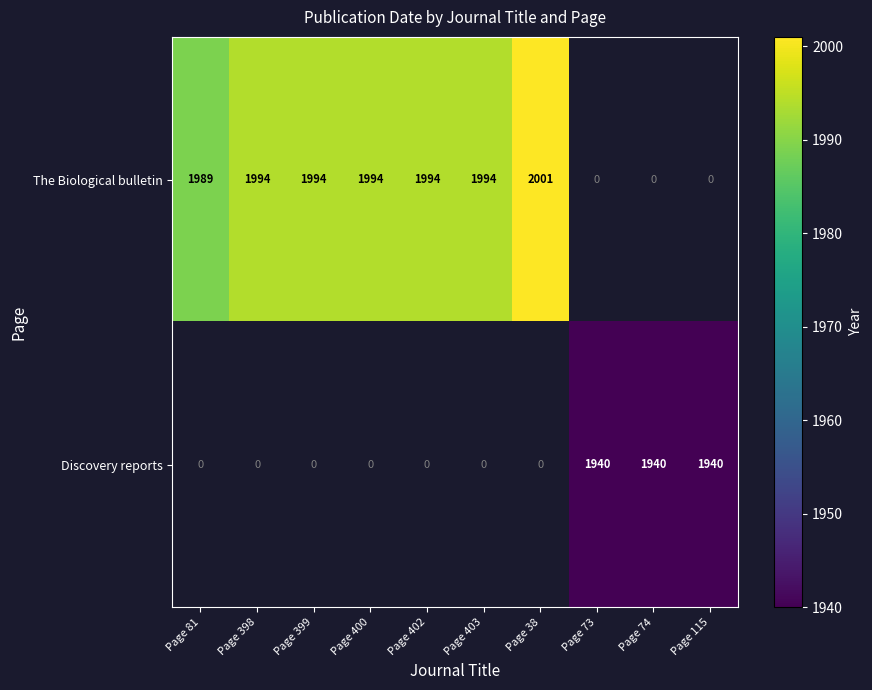

Is the value of The Biological bulletin at Page 38 greater than the value of Discovery reports at Page 115?

Yes